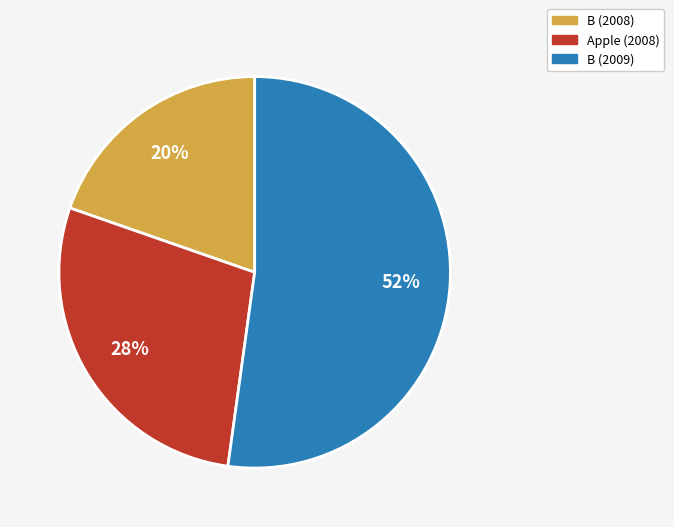

Does B (2009) represent more than half of the total?

Yes